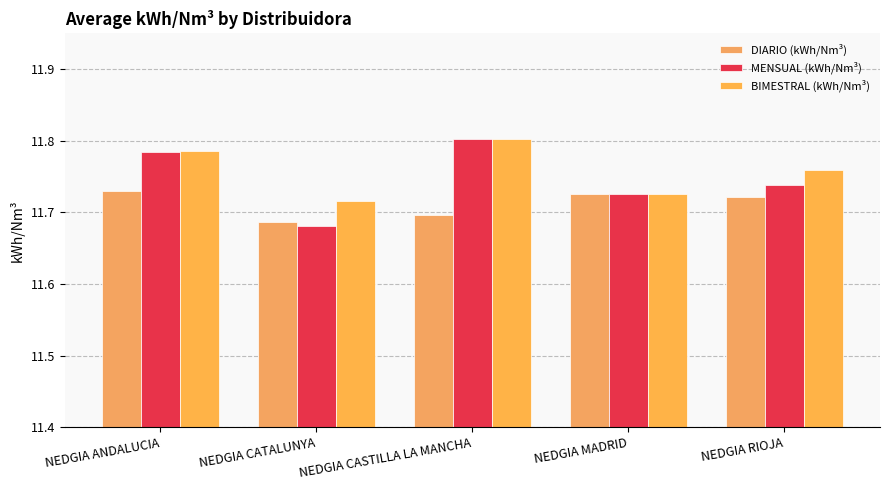

What is the average value of the DIARIO (kWh/Nm³) series?

11.7